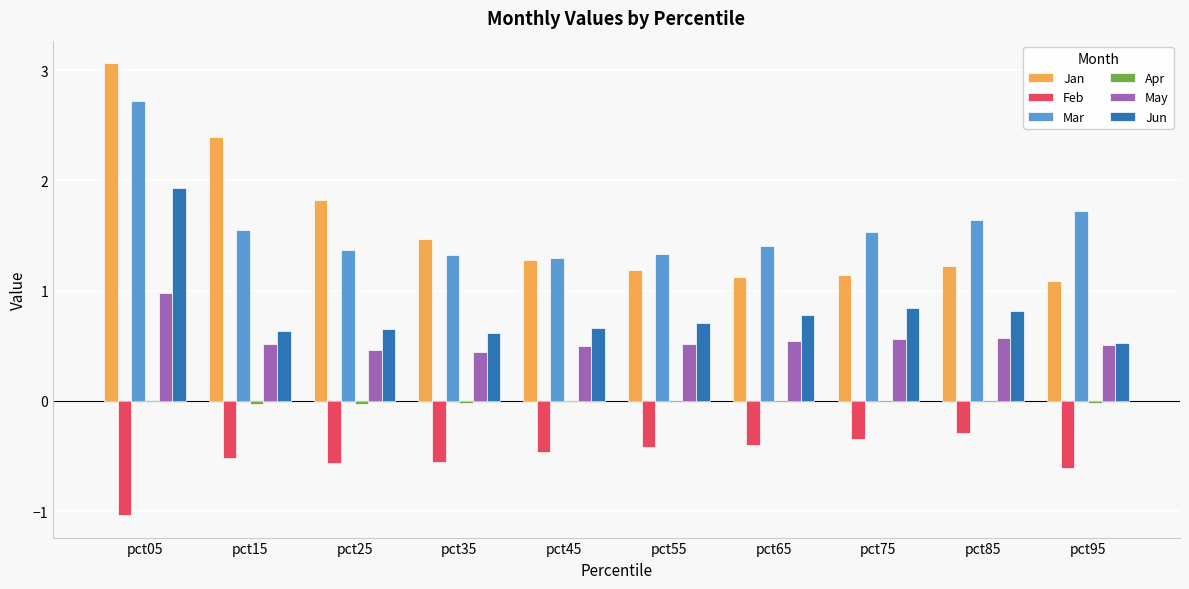

The value of Jun at pct55 is 1.1. True or false?

False